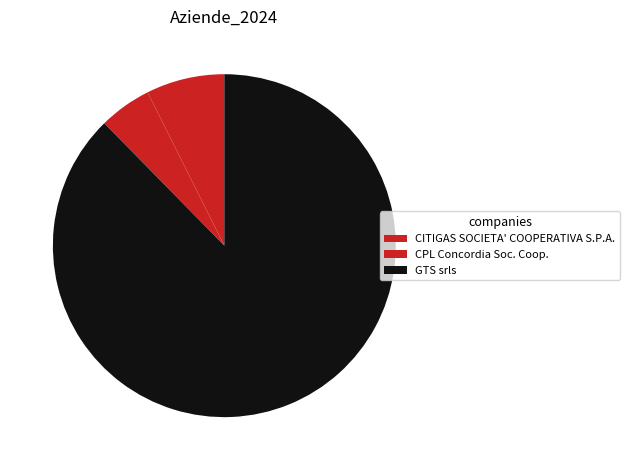

To the nearest percent, what percentage of the pie is CITIGAS SOCIETA' COOPERATIVA S.P.A.?

7%